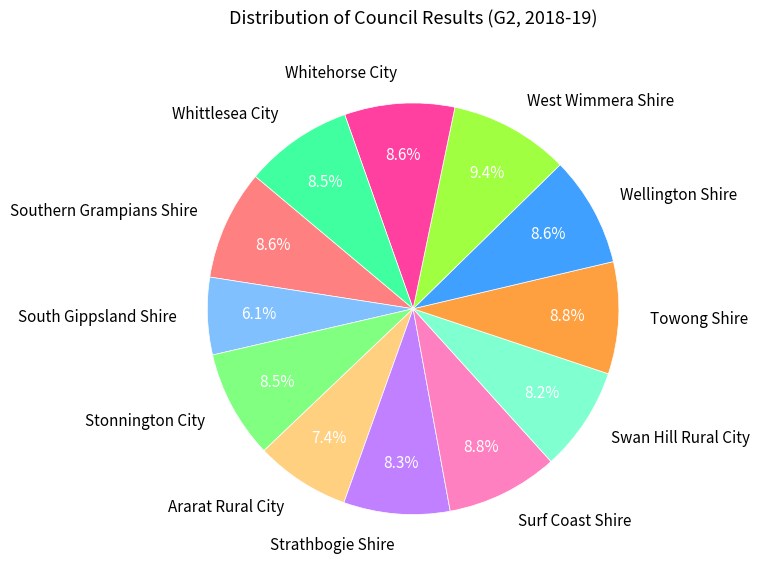

Which category has the biggest portion of the pie?

West Wimmera Shire